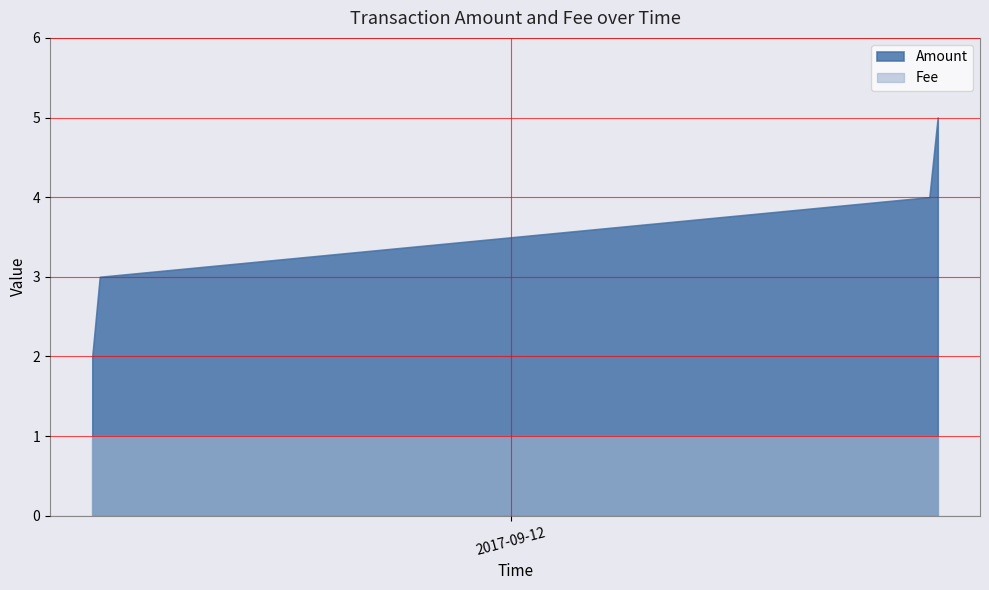

What is the minimum value for Amount?

2